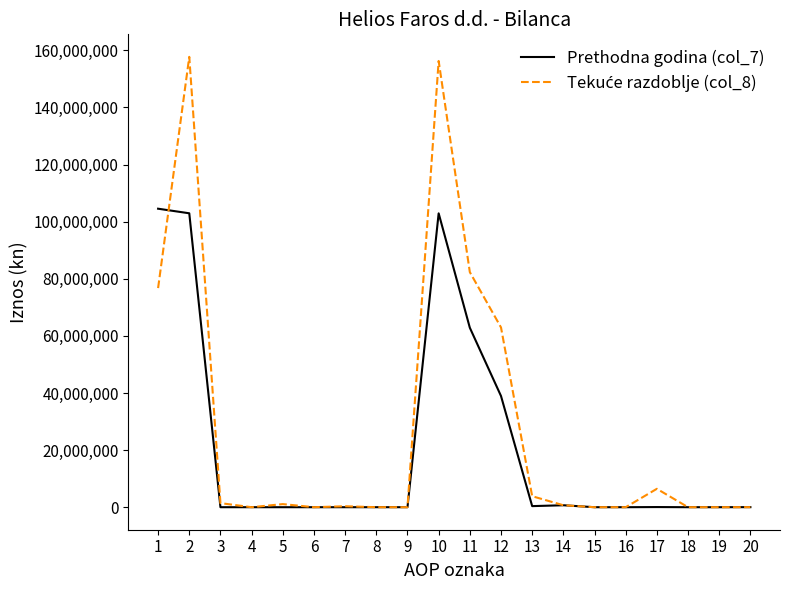

What is the maximum value shown in the chart?

157728586